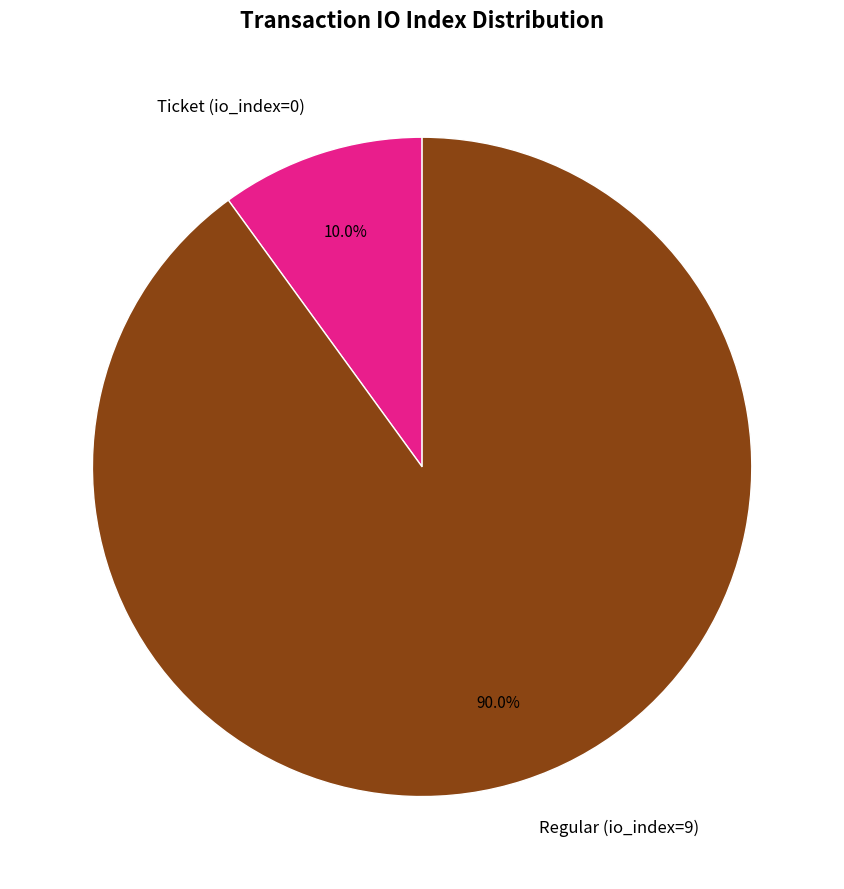

To the nearest percent, what is the difference between the largest and smallest slice percentages?

80%